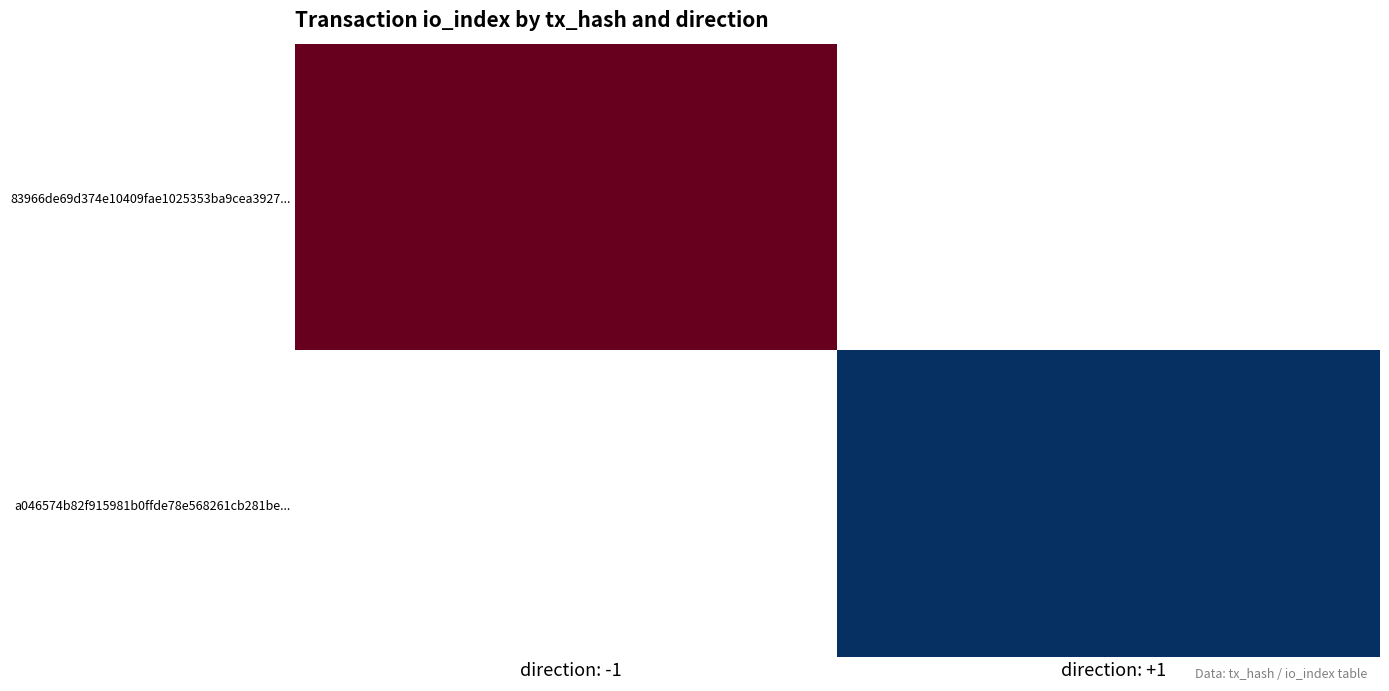

List the series in order of their peak value, lowest first.

a046574b82f915981b0ffde78e568261cb281be, 83966de69d374e10409fae1025353ba9cea3927